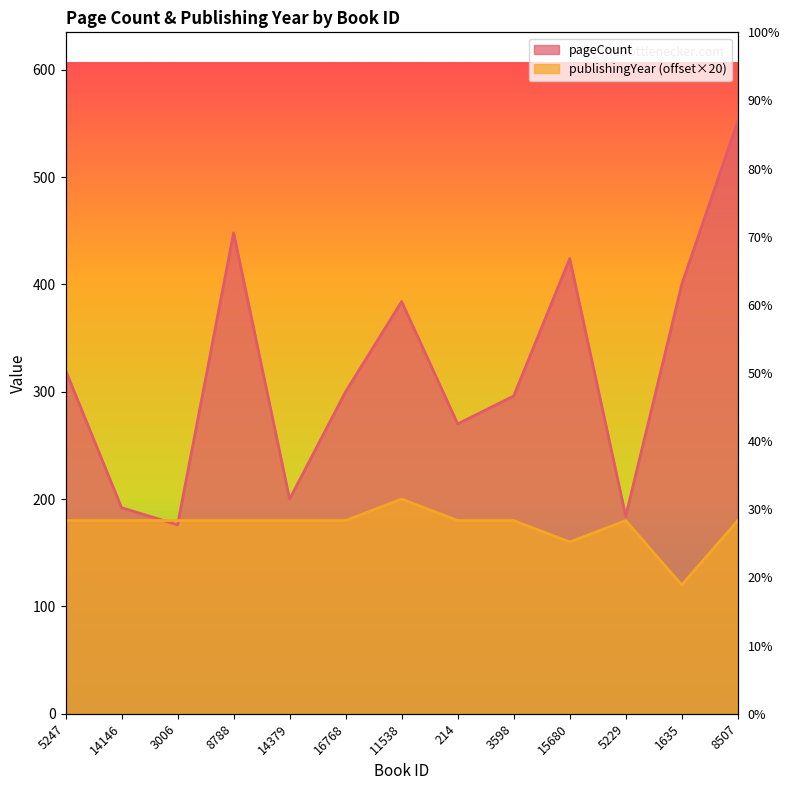

What is the label of the 4th point from the right?

15680